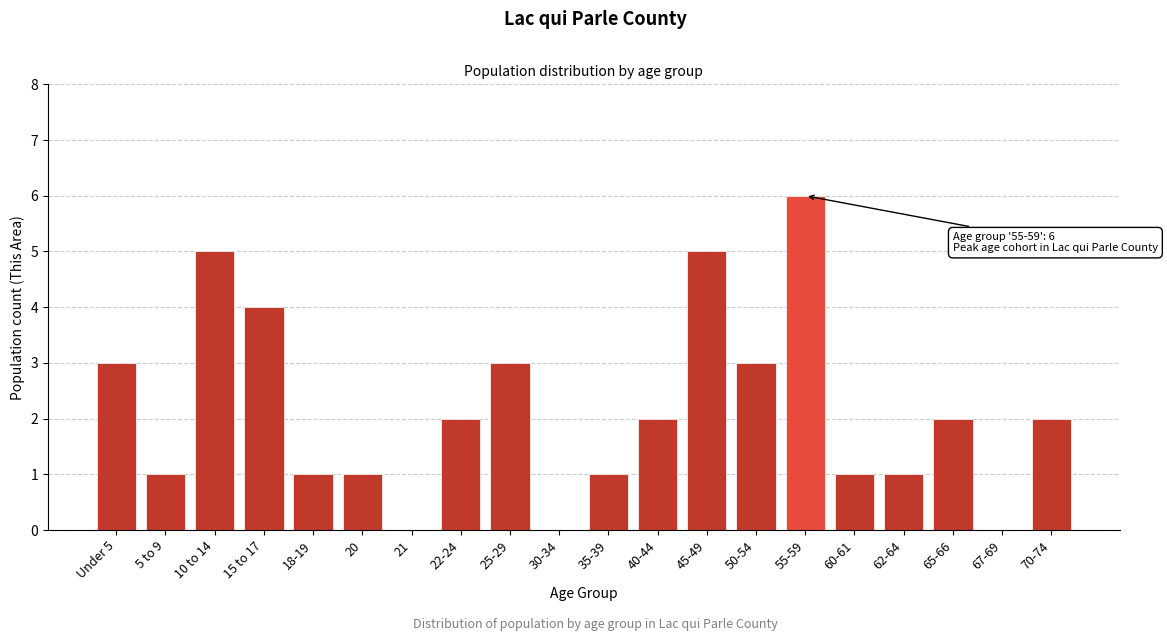

Reading left to right, what are all the values shown in this chart?

Under 5=3	5 to 9=1	10 to 14=5	15 to 17=4	18-19=1	20=1	21=0	22-24=2	25-29=3	30-34=0	35-39=1	40-44=2	45-49=5	50-54=3	55-59=6	60-61=1	62-64=1	65-66=2	67-69=0	70-74=2